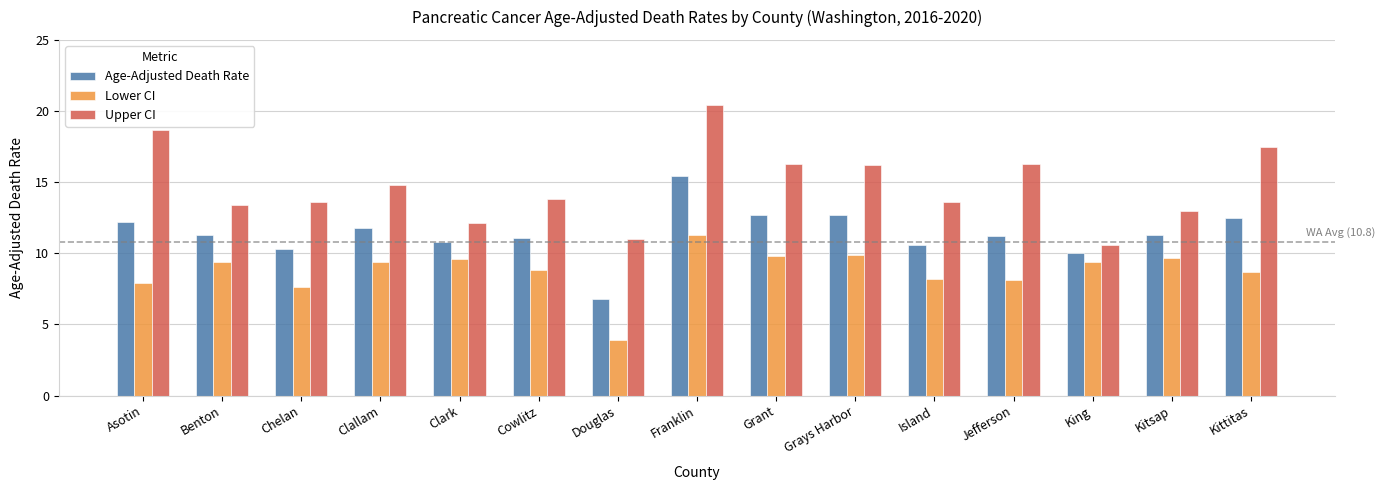

What is the label of the 14th bar from the right?

Benton